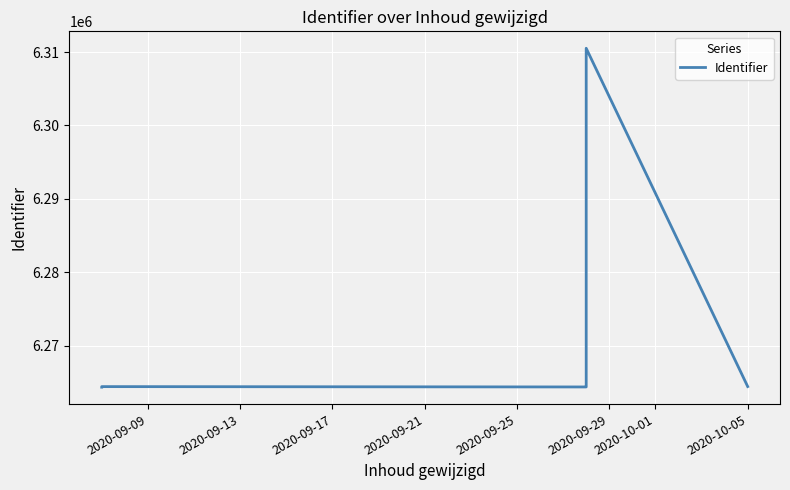

What is the average value?

6270150